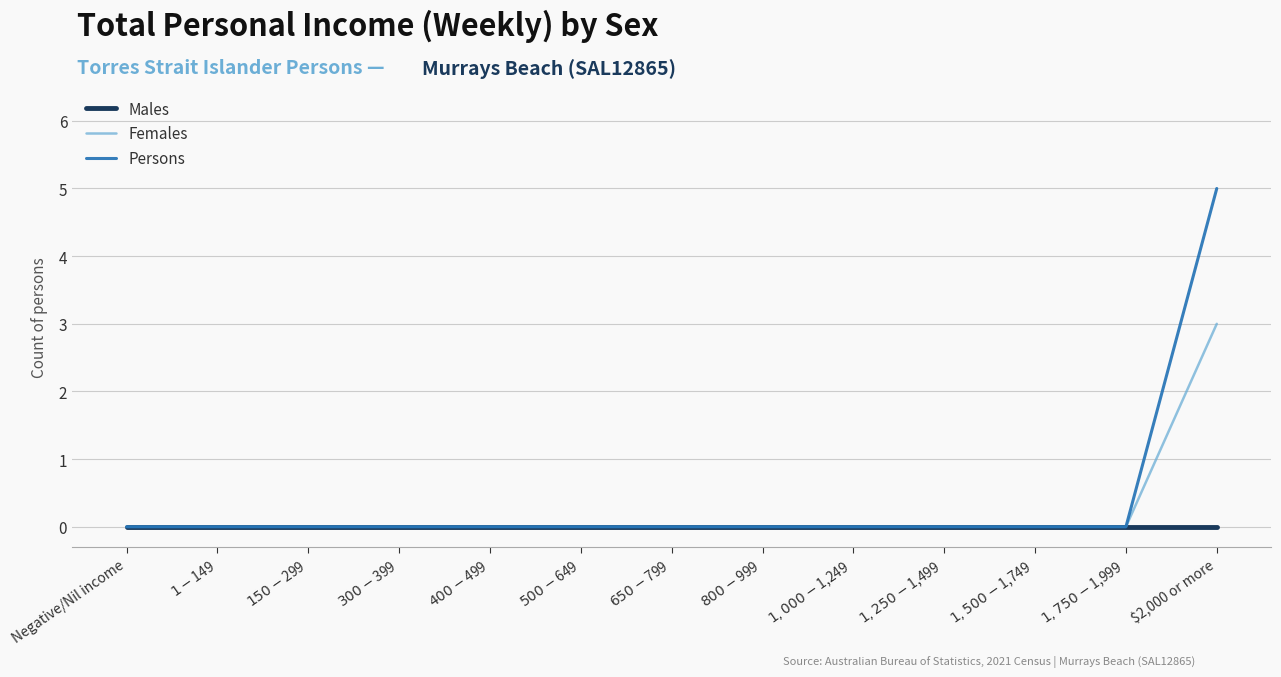

At which category is the sum across all series the highest?

$2,000 or more